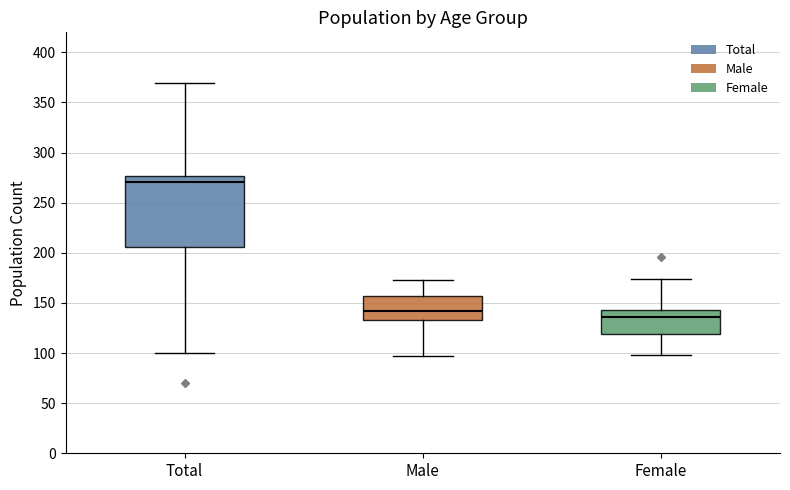

Which box has the highest median line?

Total